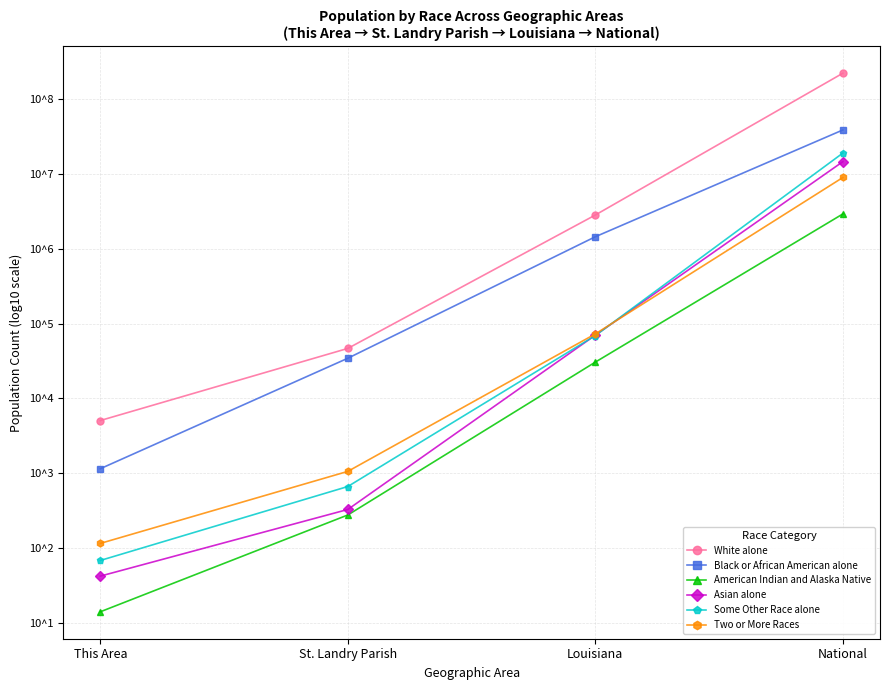

Which has a higher value, National or St. Landry Parish?

National